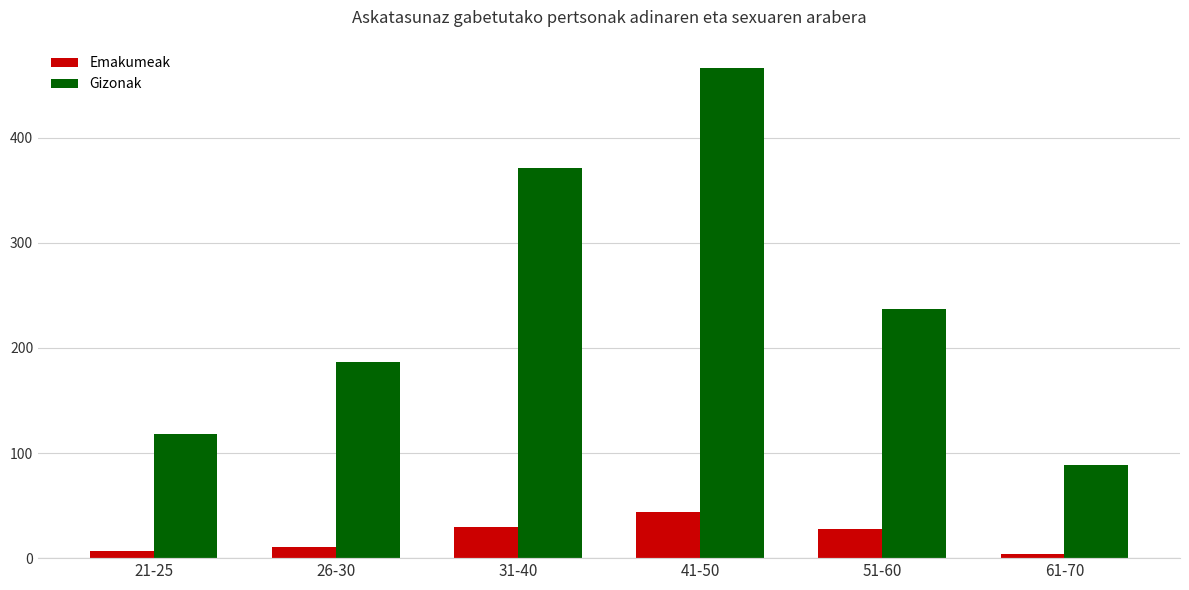

What is the total value across all series at 51-60?

265